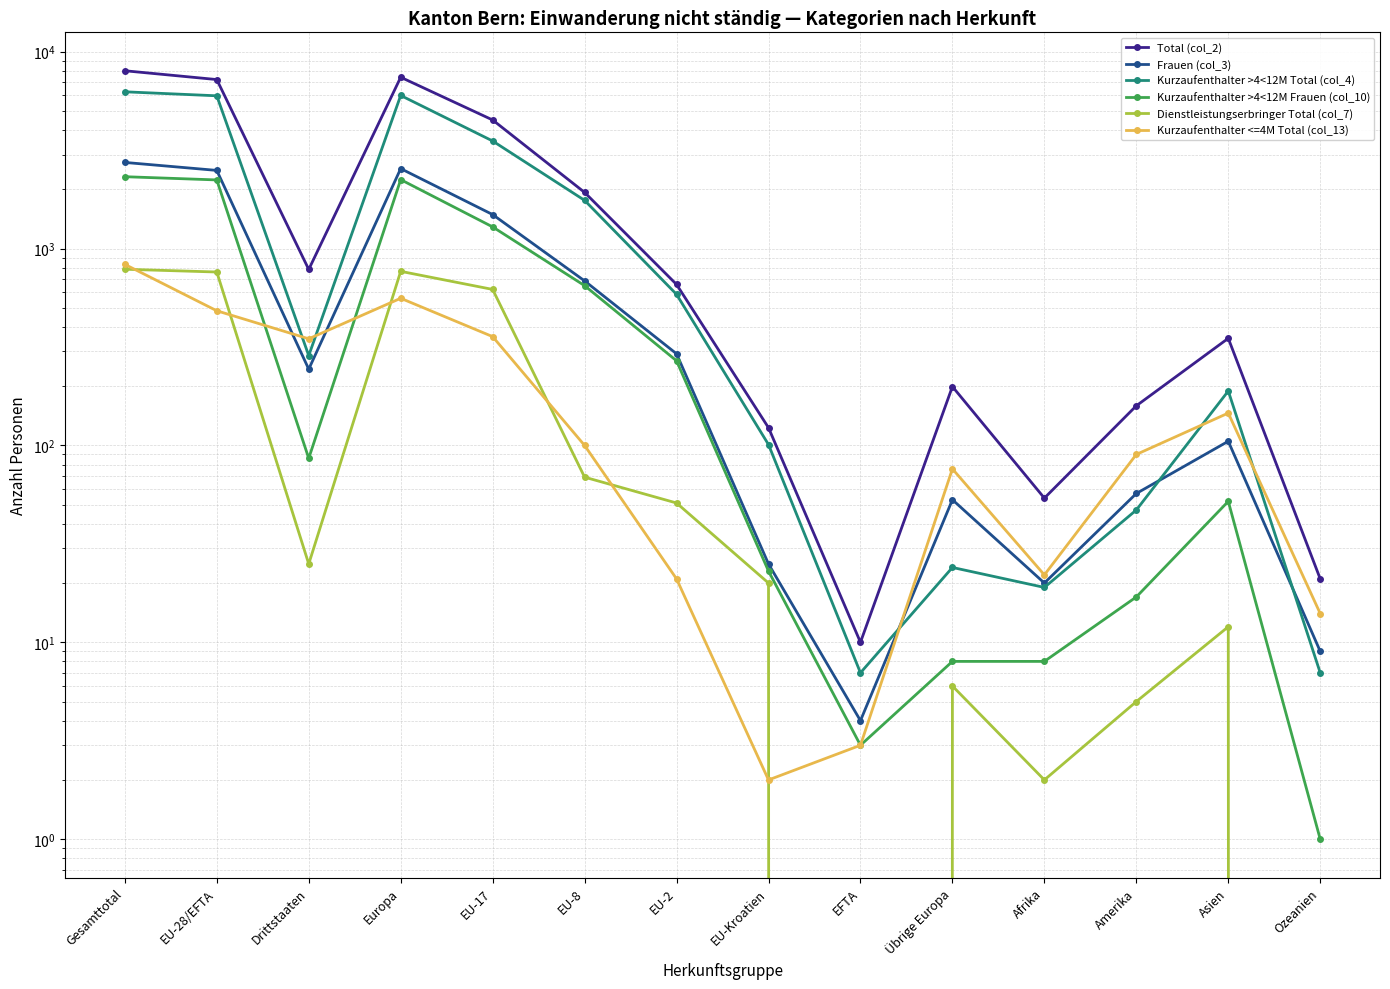

What is the sum of the Frauen (col_3) values at EFTA and Übrige Europa?

57